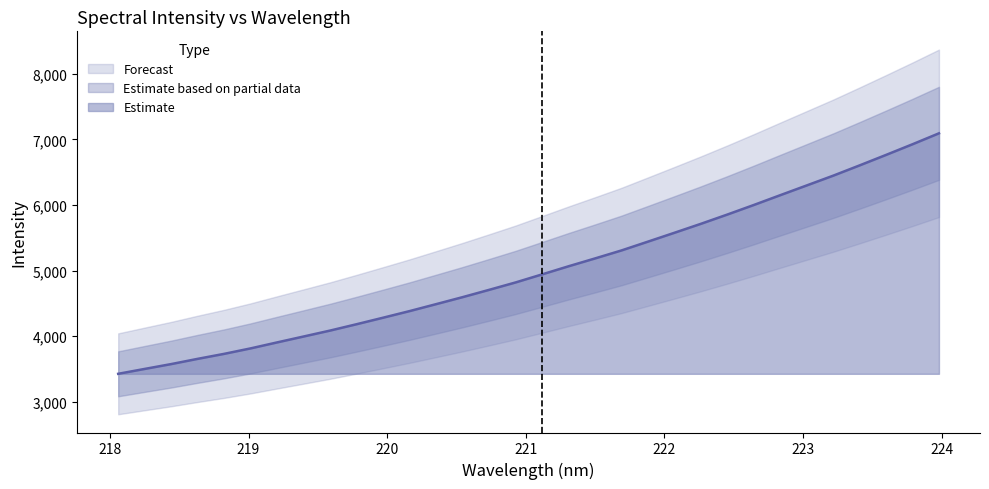

What is the greatest value displayed?

7092.3